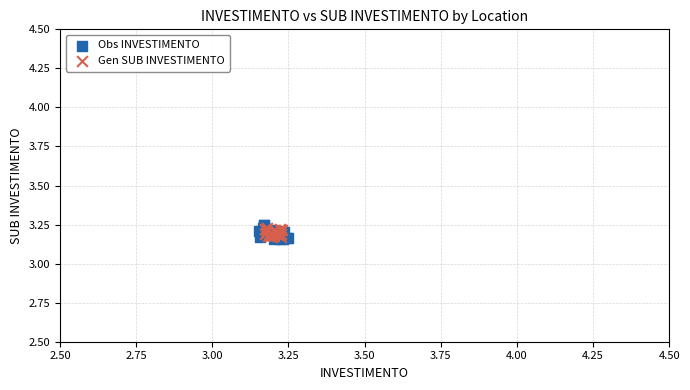

Which series has the largest Y range (max minus min)?

Obs INVESTIMENTO